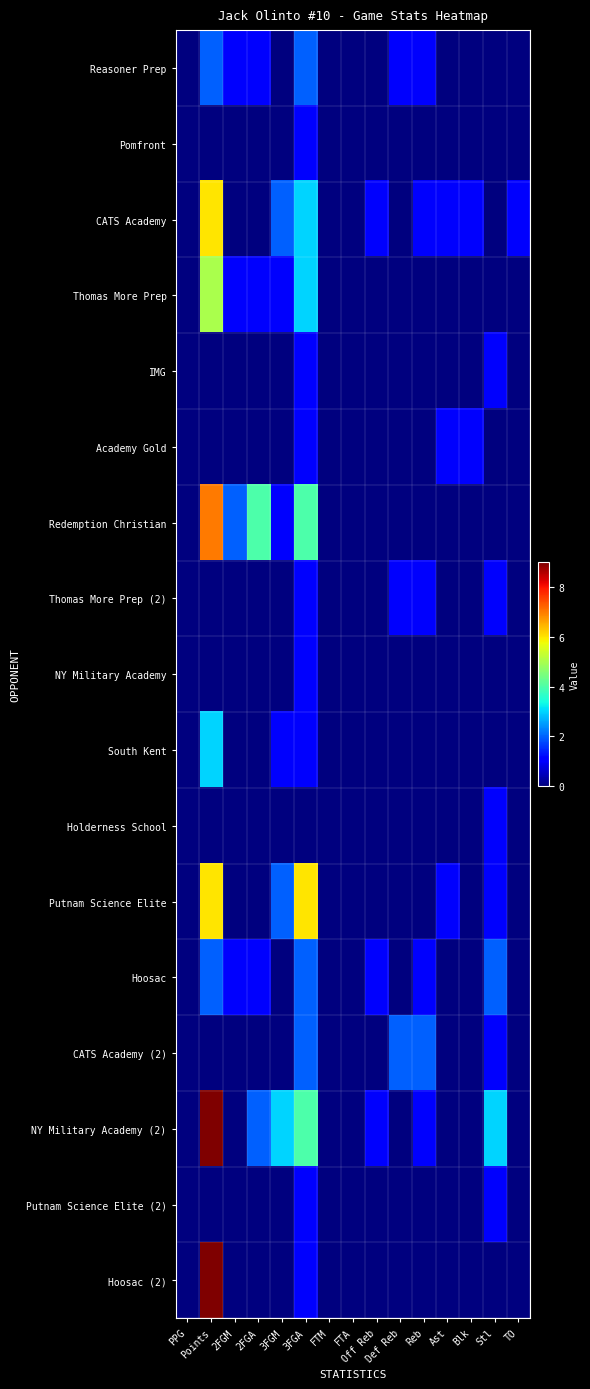

What is the greatest value displayed?

9